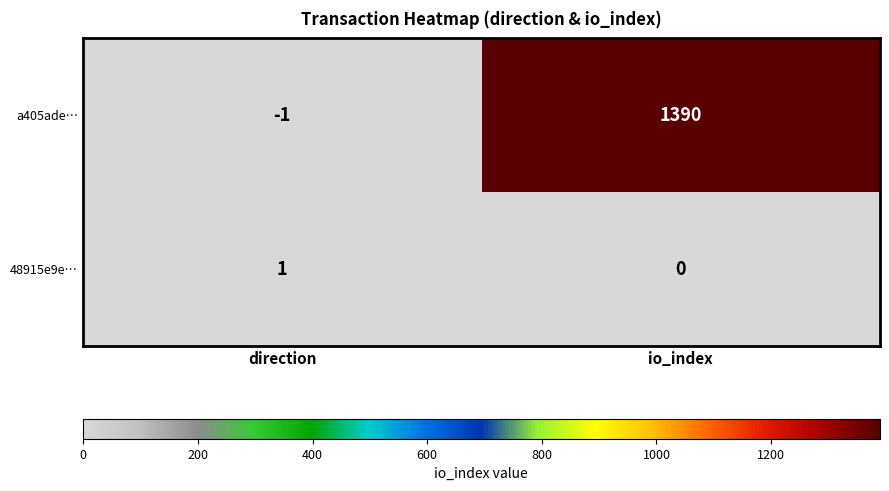

Rank the series at io_index from lowest to highest value.

48915e9e…, a405ade…